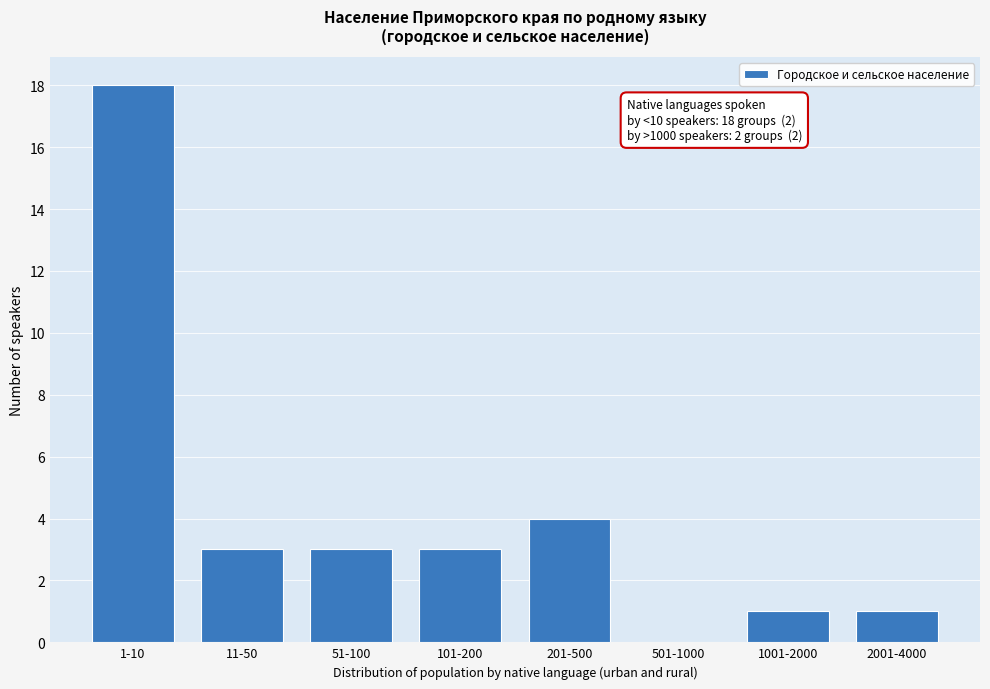

Reading left to right, transcribe all the data shown in this chart.

1-10=18	11-50=3	51-100=3	101-200=3	201-500=4	501-1000=0	1001-2000=1	2001-4000=1